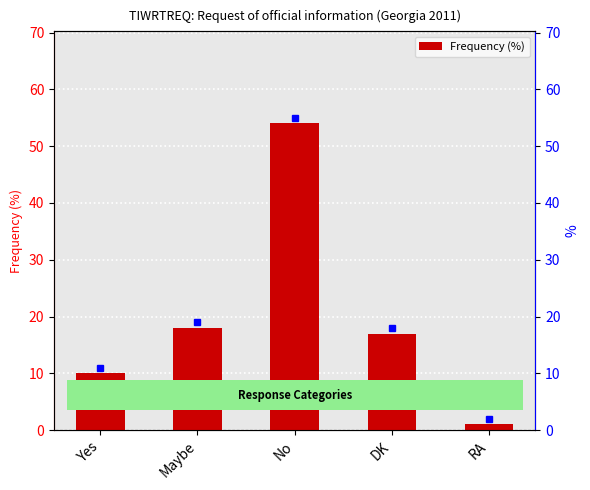

List the labels in order of value, smallest first.

RA, Yes, DK, Maybe, No